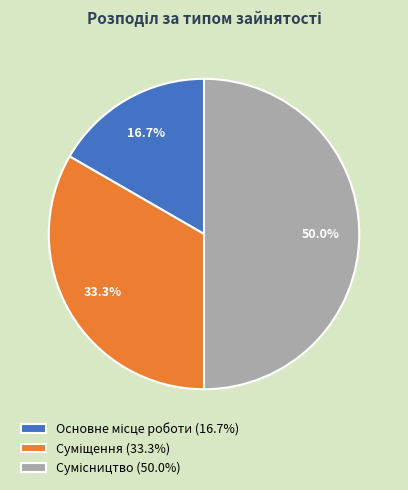

Which category has the smallest portion of the pie?

Основне місце роботи